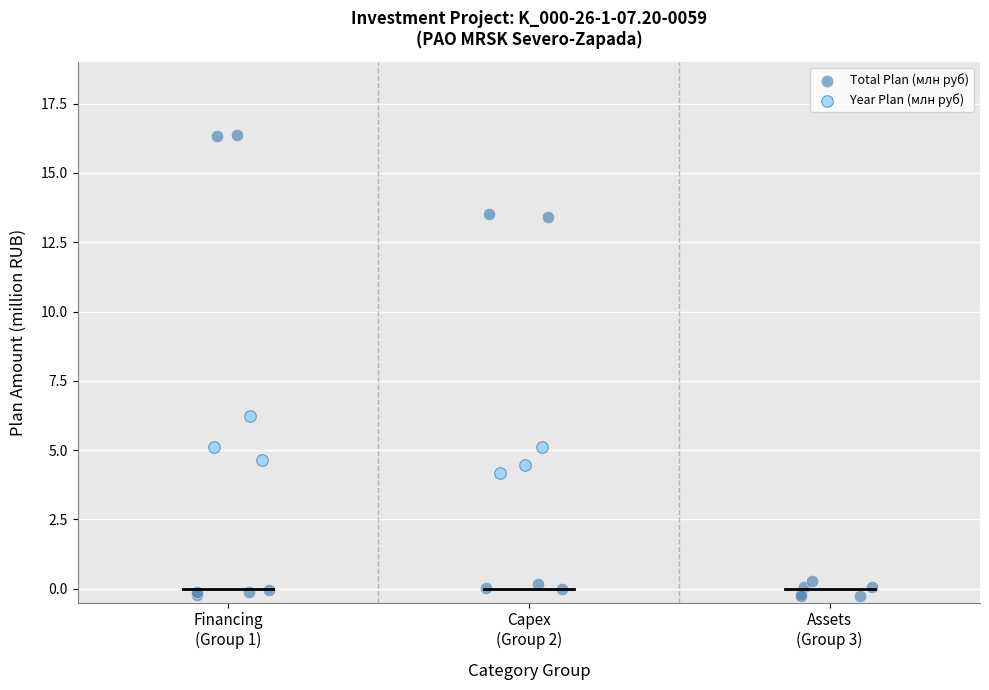

Which series reaches the minimum Y coordinate?

Total Plan (млн руб)